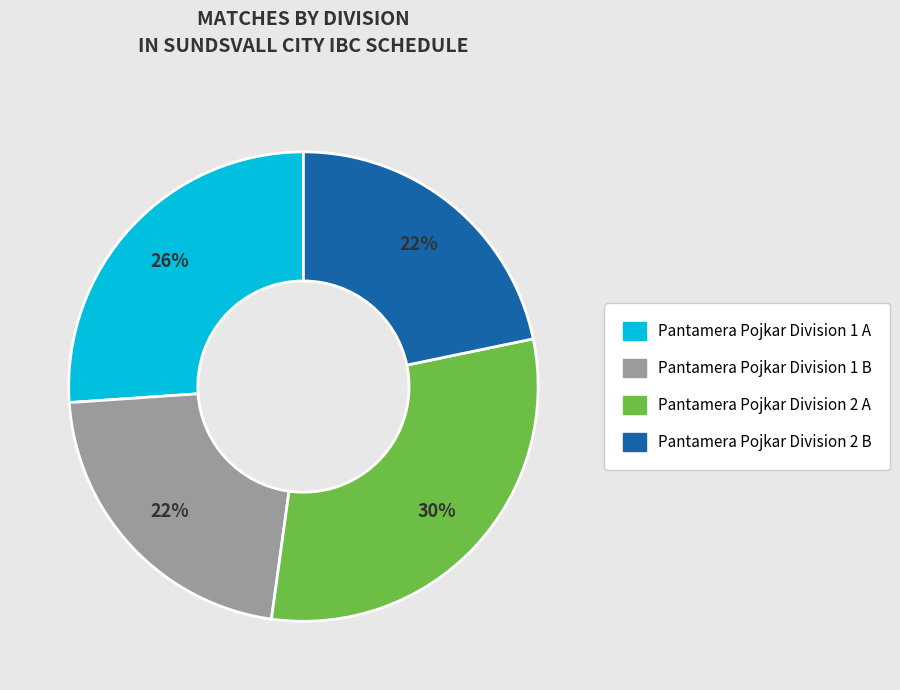

To the nearest percent, what percentage of the pie is Pantamera Pojkar Division 2 B?

22%